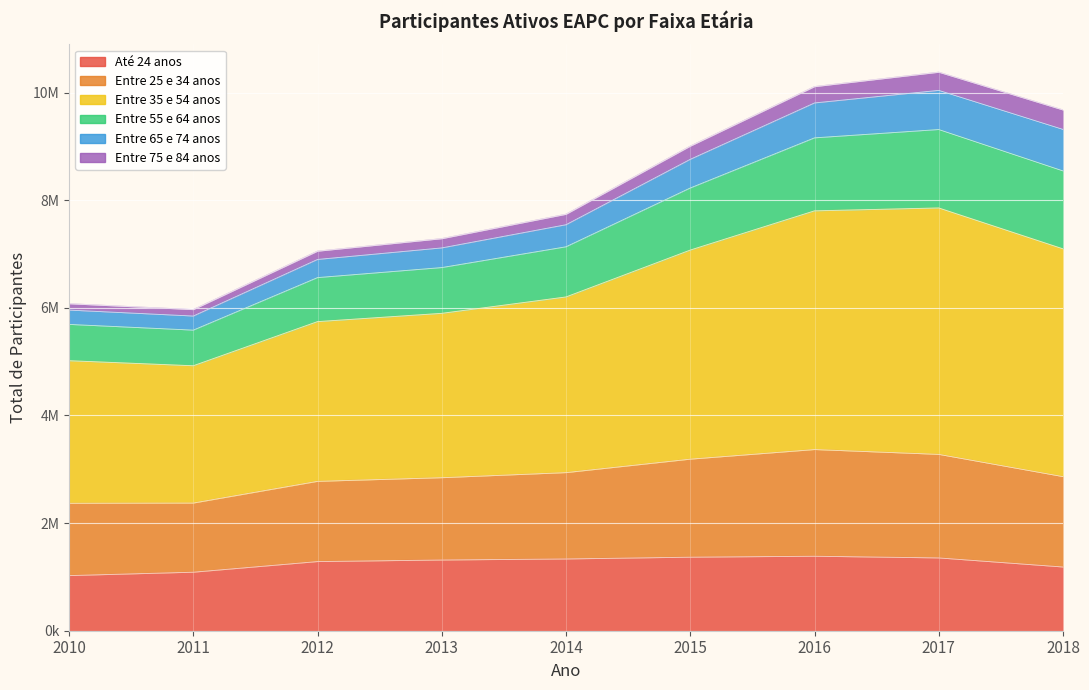

True or false: Até 24 anos has more than 2 points higher than both neighbors.

False